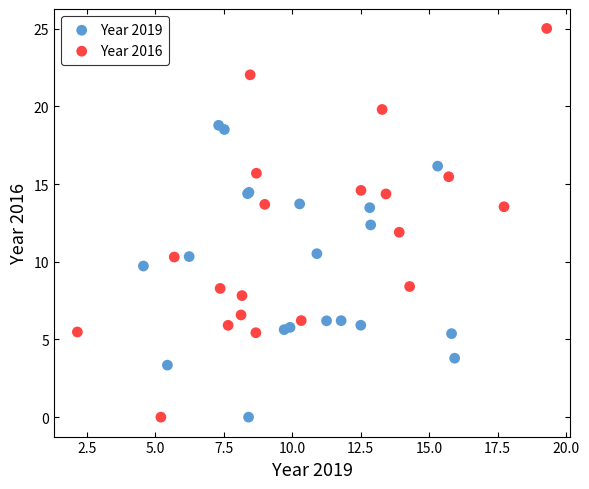

Which series has the widest spread of Y values?

Year 2016